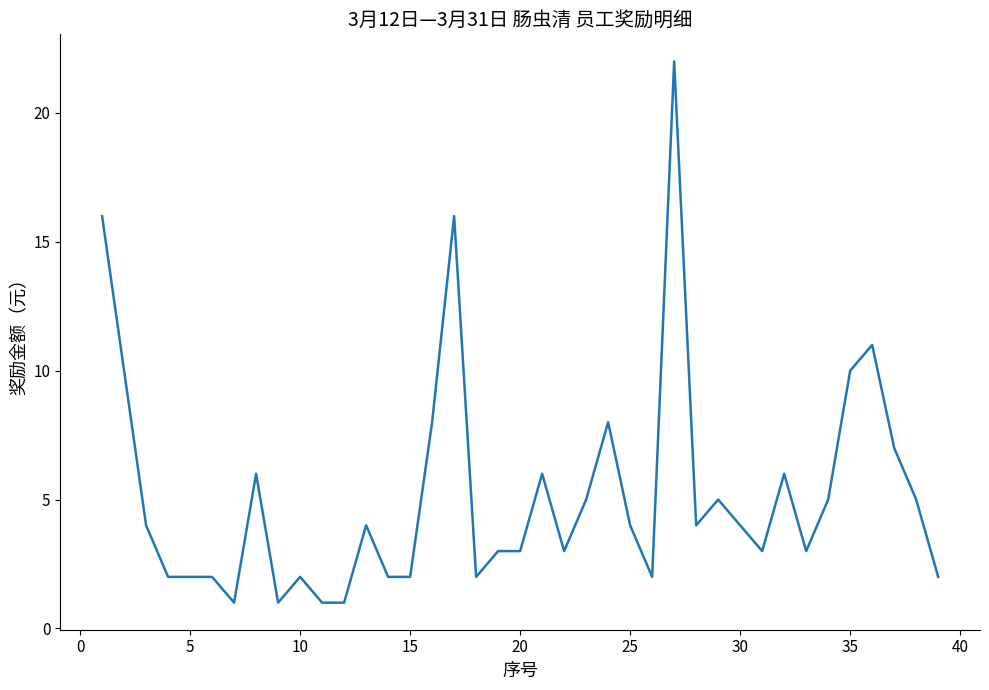

What is the greatest value displayed?

22